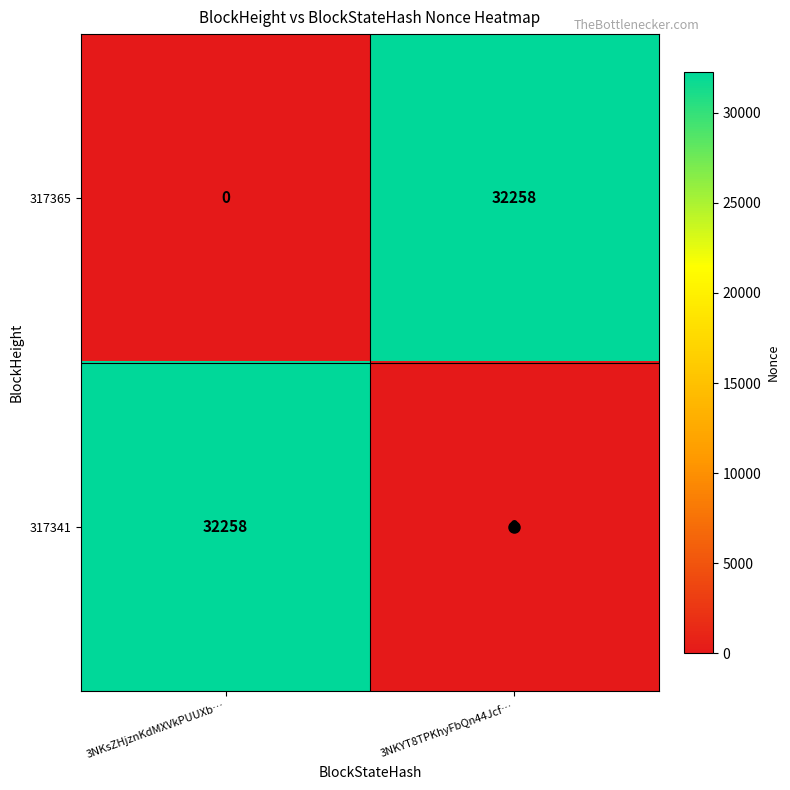

What is the difference between the 317365 values at 3NKsZHjznKdMXVkPUUXb… and 3NKYT8TPKhyFbQn44Jcf…?

32258